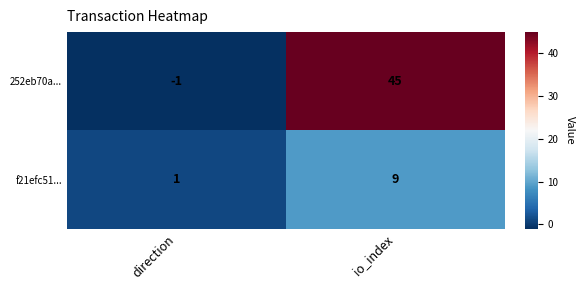

Reading left to right, extract all data points from this chart.

252eb70a...: -1	45
f21efc51...: 1	9